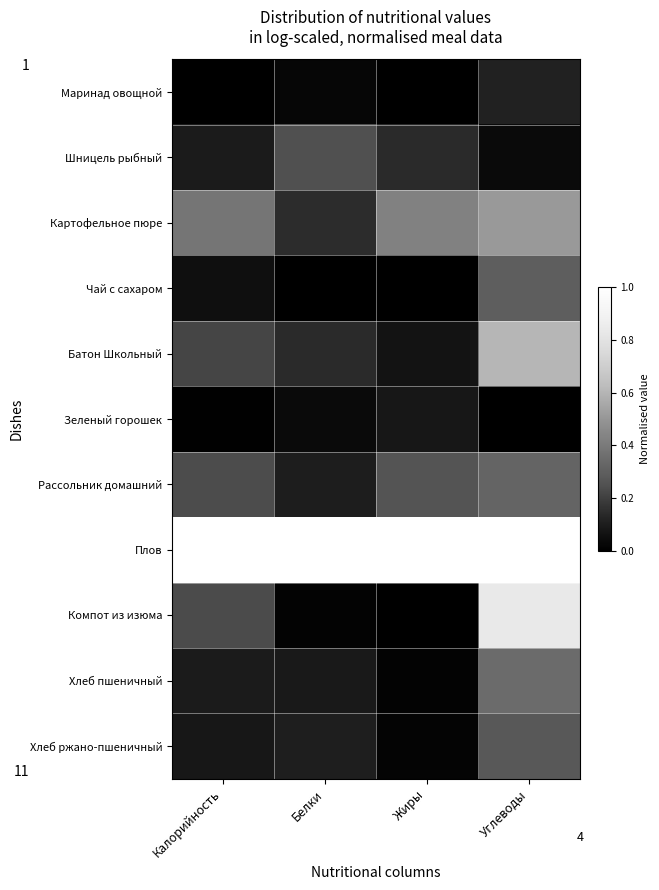

What is the sum of the Чай с сахаром values at Углеводы and Жиры?

0.3